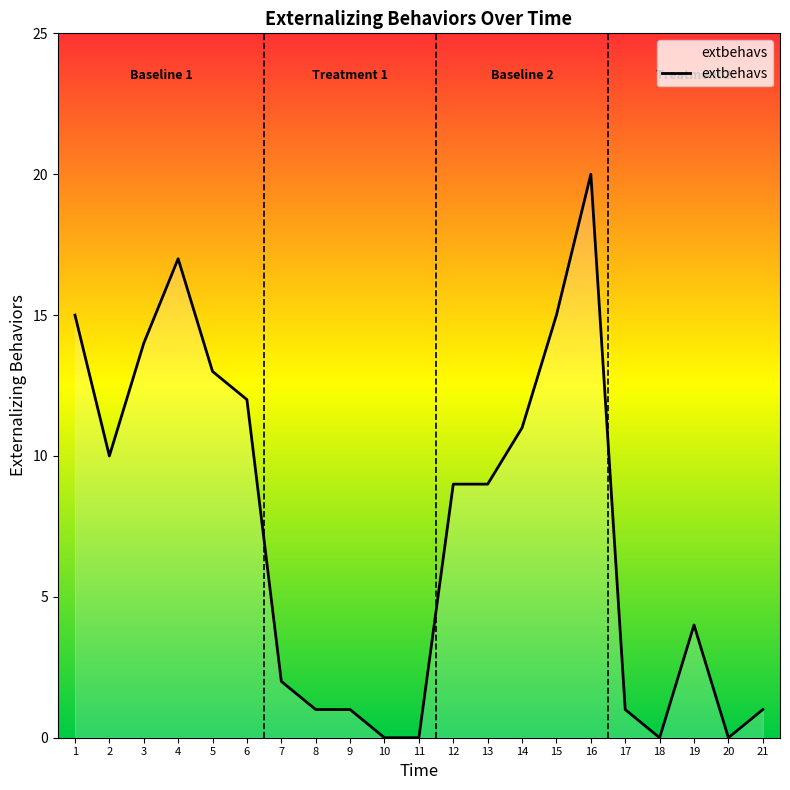

What is the change in value from 4 to 16?

+3